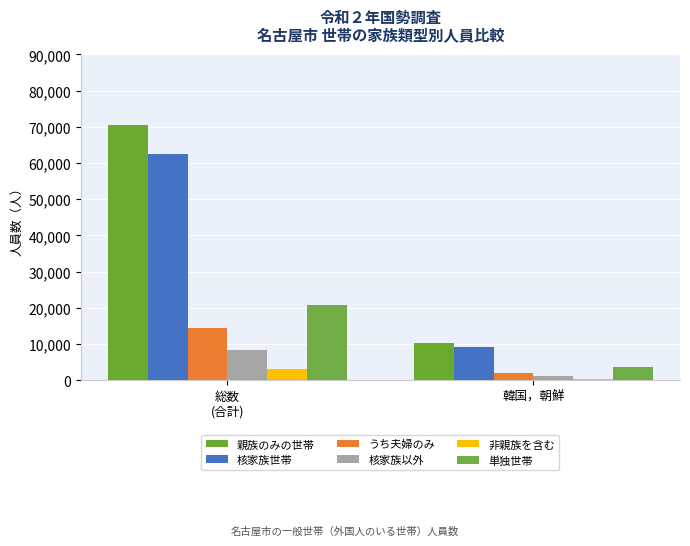

The value of 非親族を含む at 韓国，朝鮮 is 174. True or false?

False